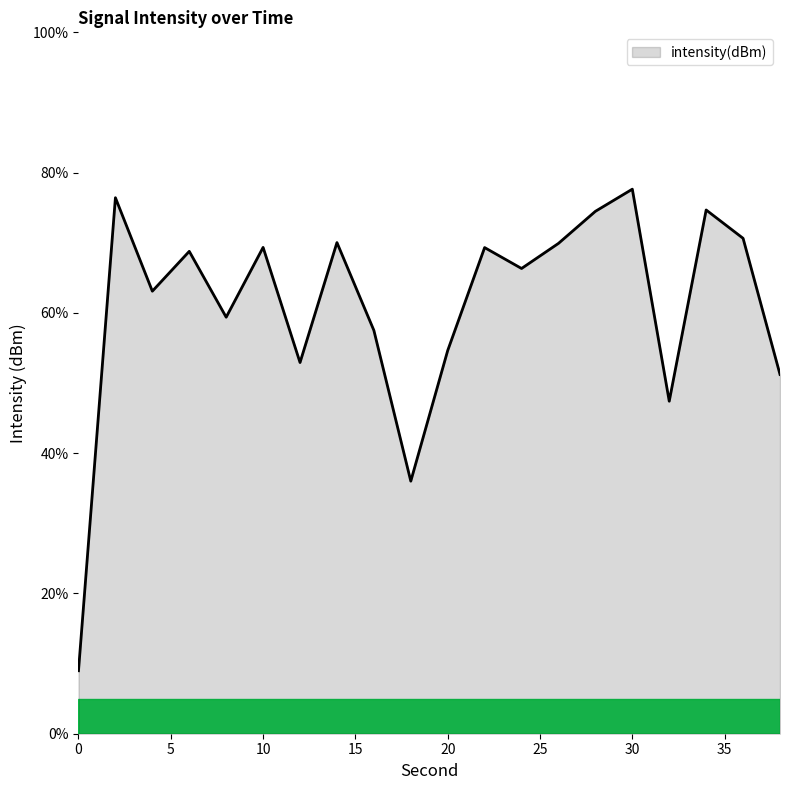

What is the average value?

60.9